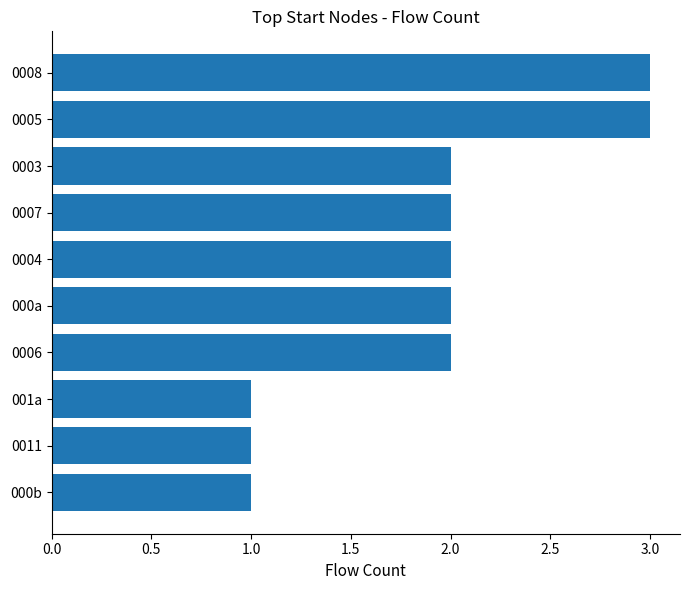

How many categories are shown in the chart?

10